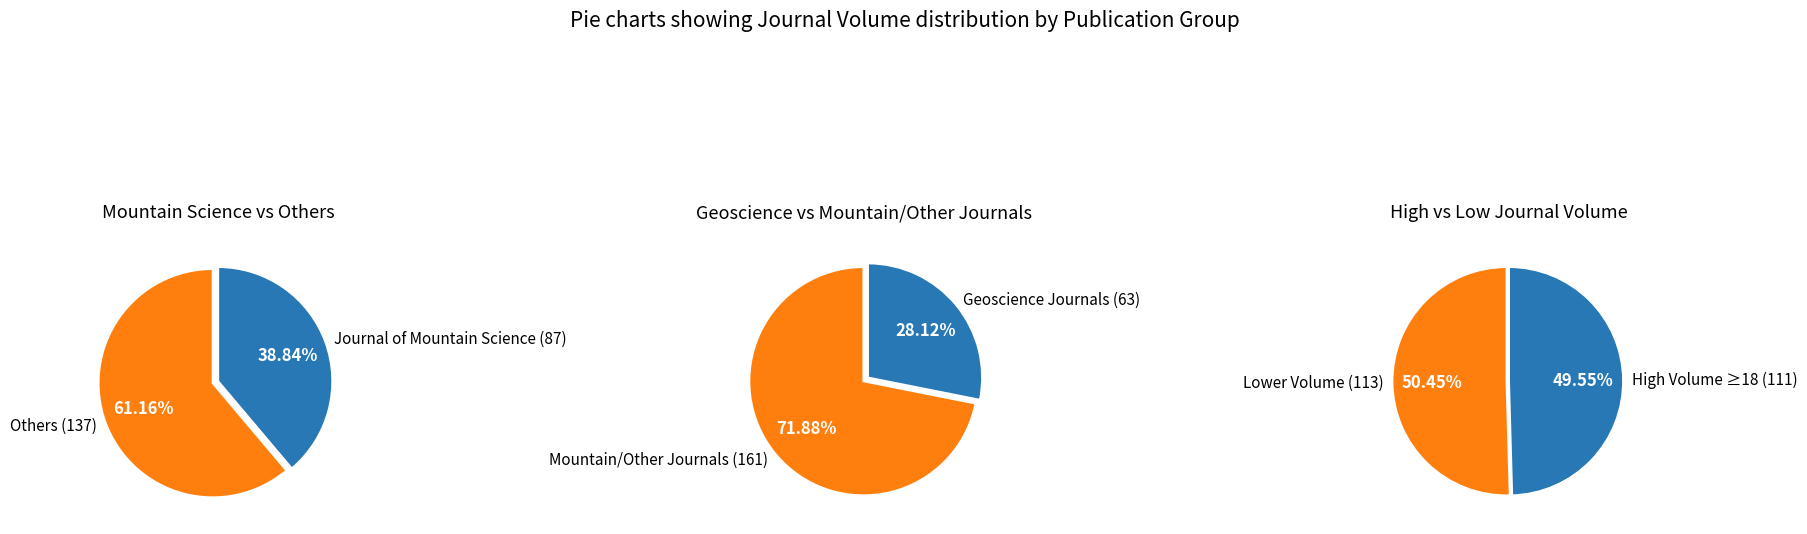

How many slices are in this pie chart?

6